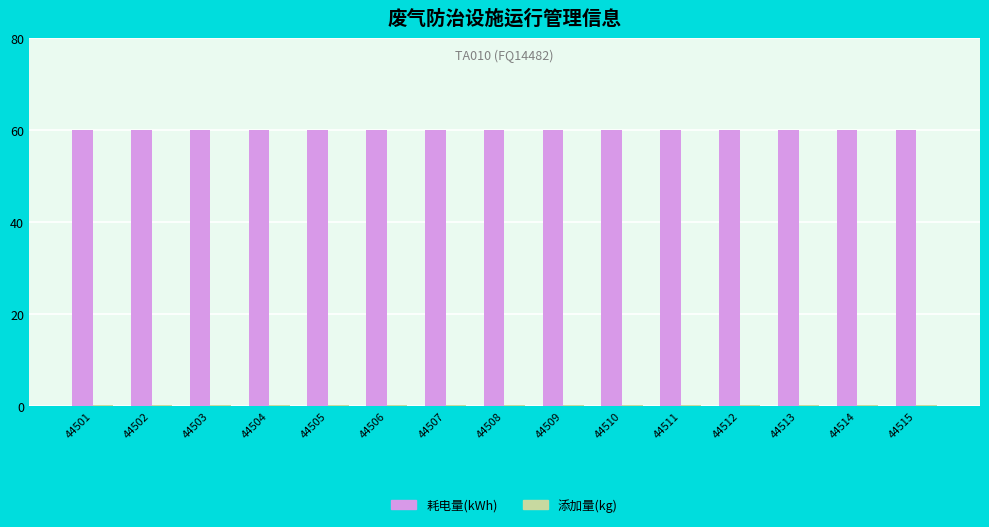

True or false: 耗电量(kWh) has a value of 23.3 at 44515.

False